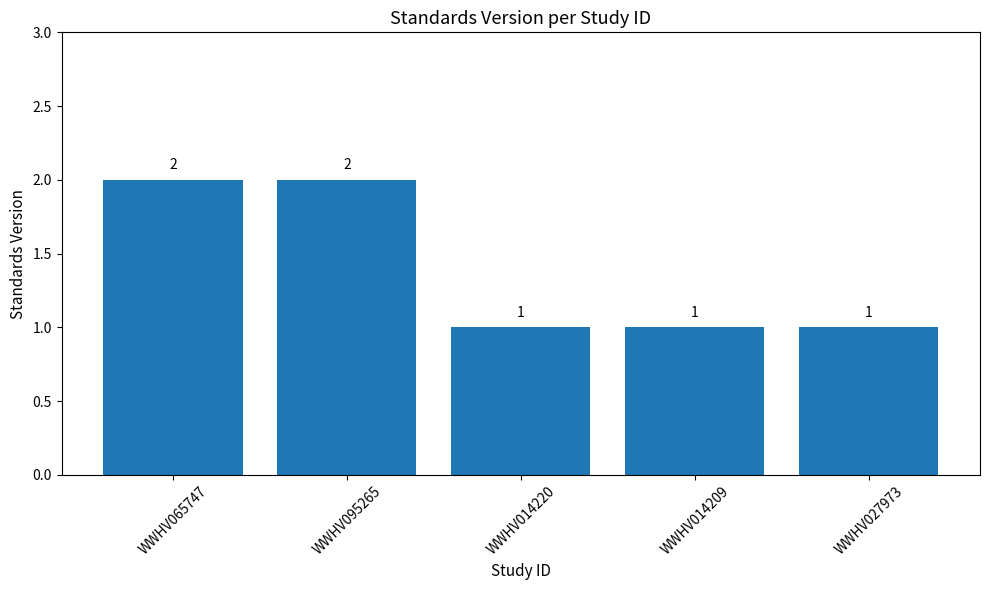

The chart shows a value of 3 at WWHV065747. True or false?

False